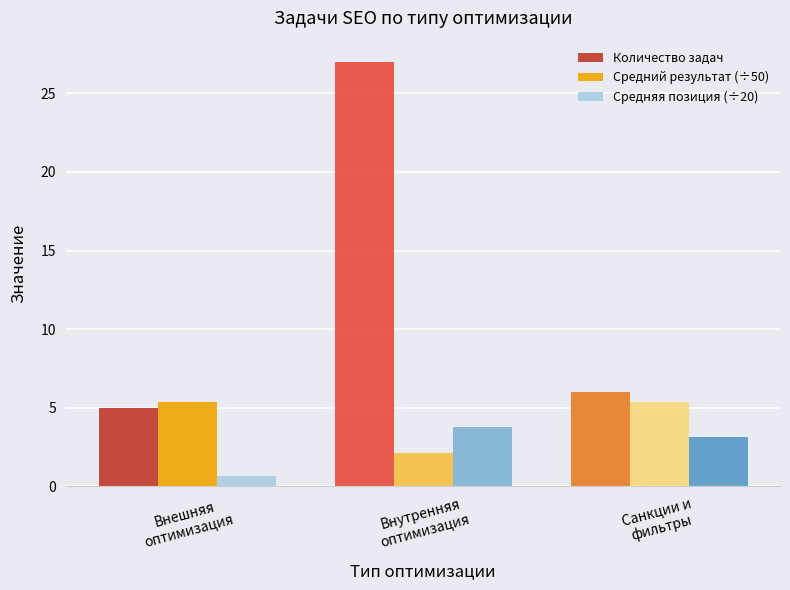

What is the total value across all series at Санкции и
фильтры?

14.5